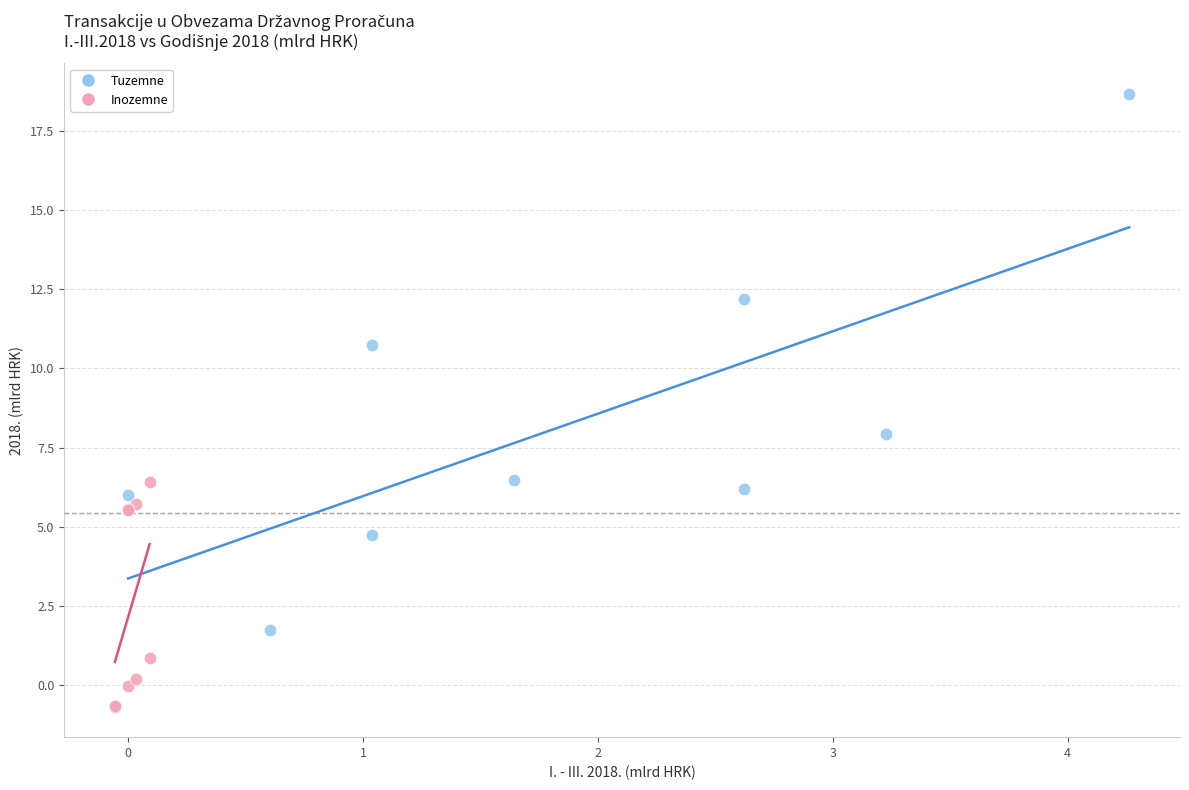

Which series reaches the maximum Y coordinate?

Tuzemne